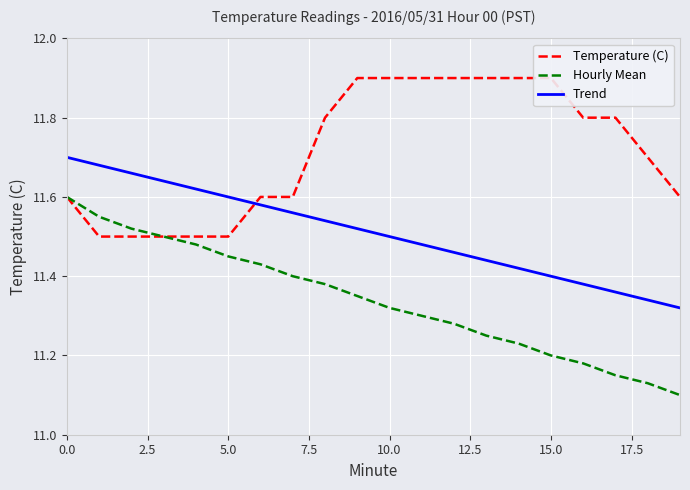

The value of Hourly Mean at 12 is 11.3. True or false?

True